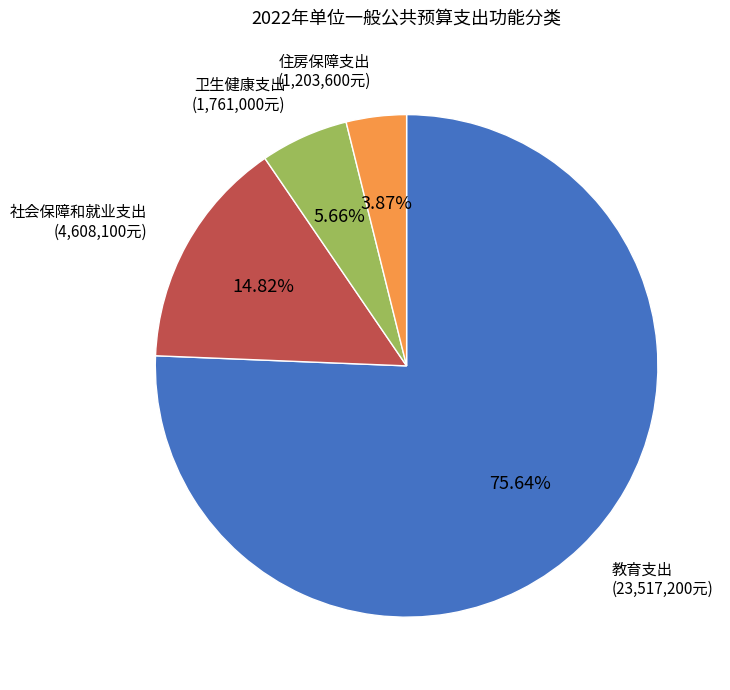

Which slice is the smallest?

住房保障支出